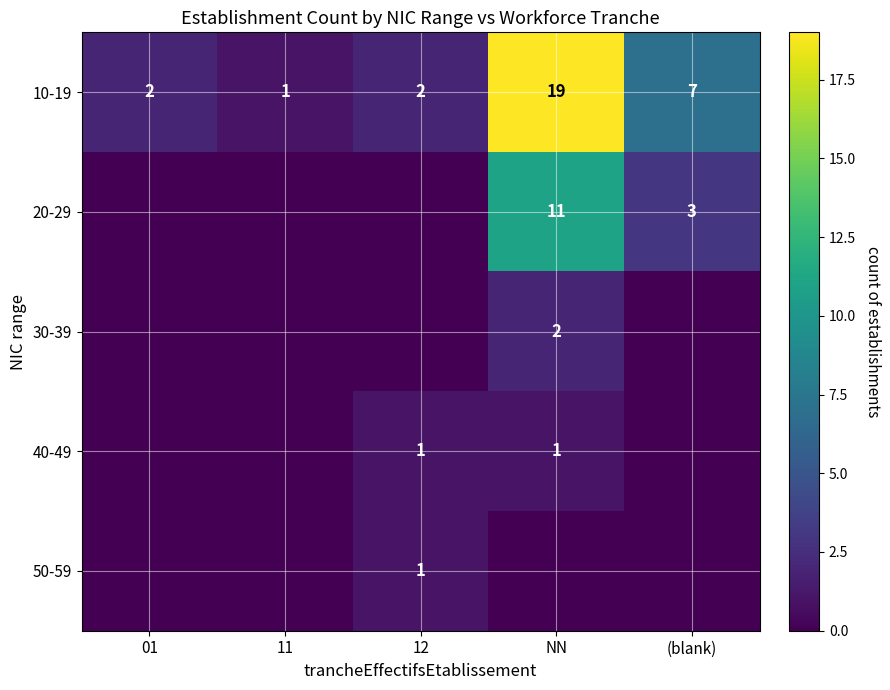

The 40-49 series shows 1 at 12. True or false?

True